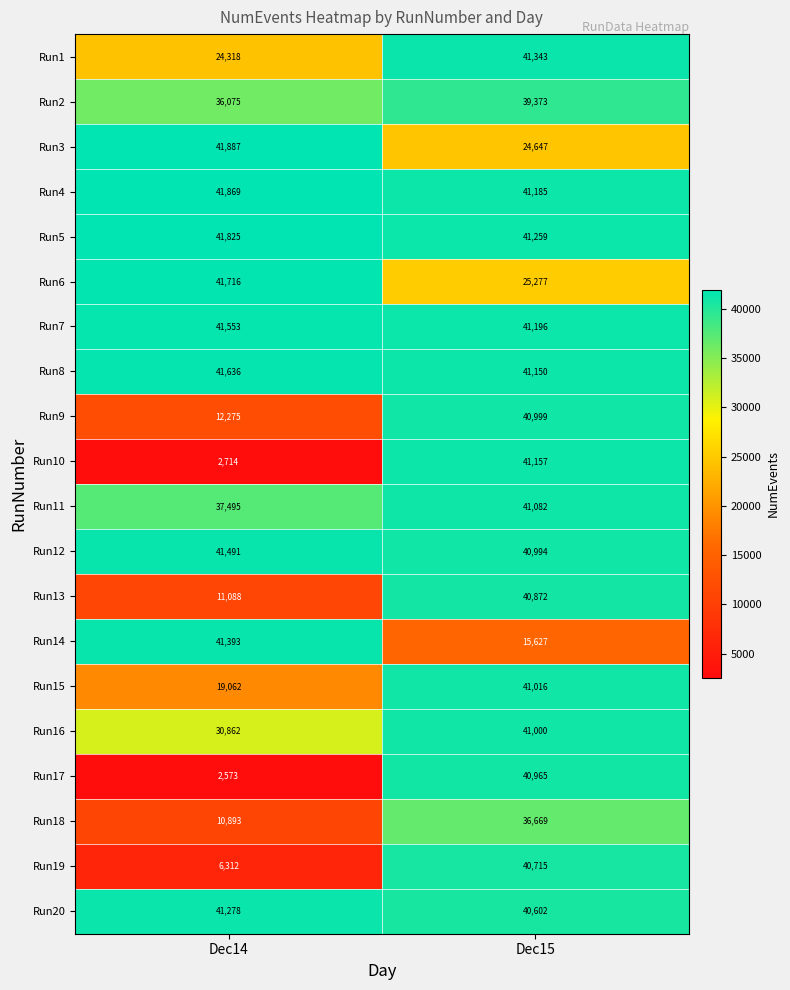

What is the difference between the Run7 values at Dec14 and Dec15?

357